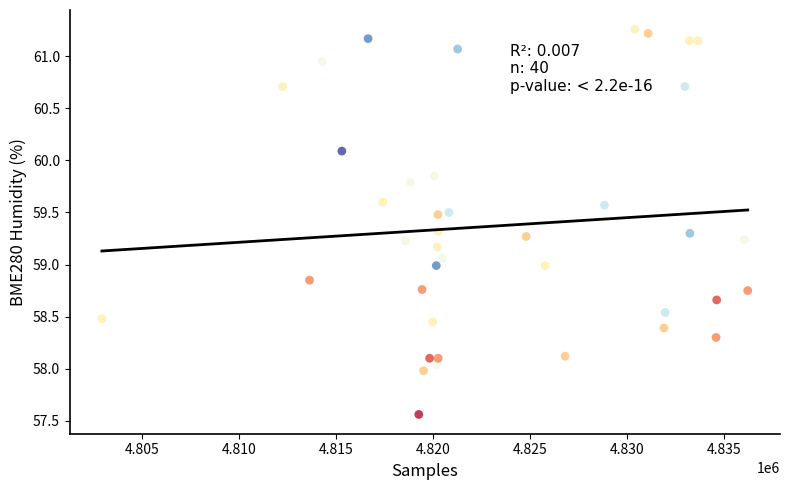

What is the range of X values (max minus min)?

33310.0